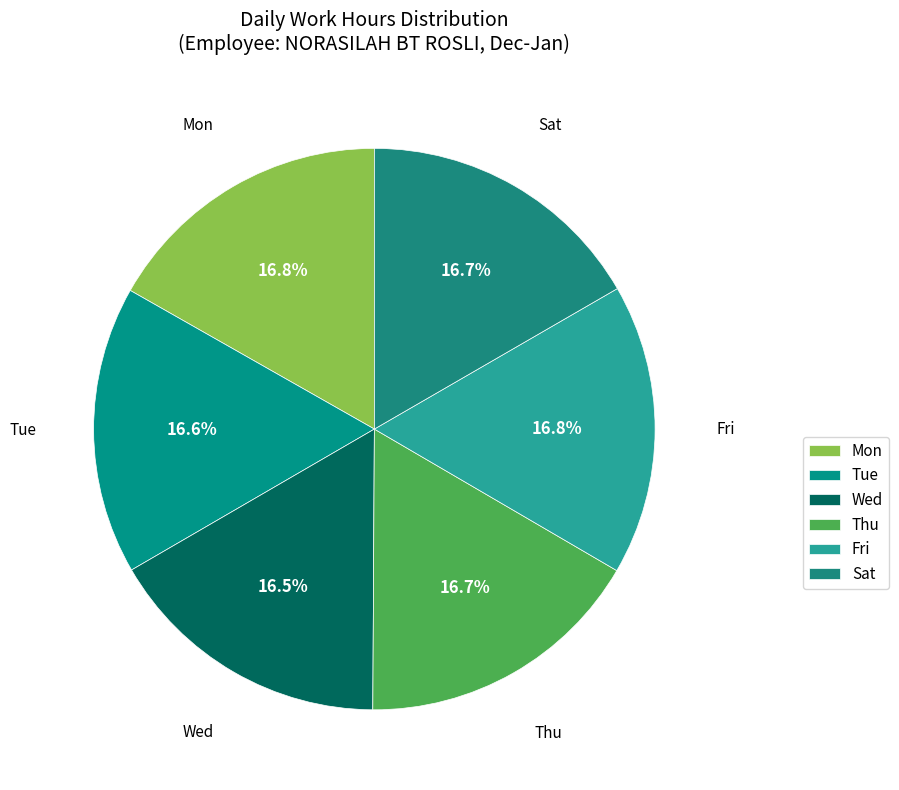

What percentage is the Tue slice, to the nearest percent?

17%